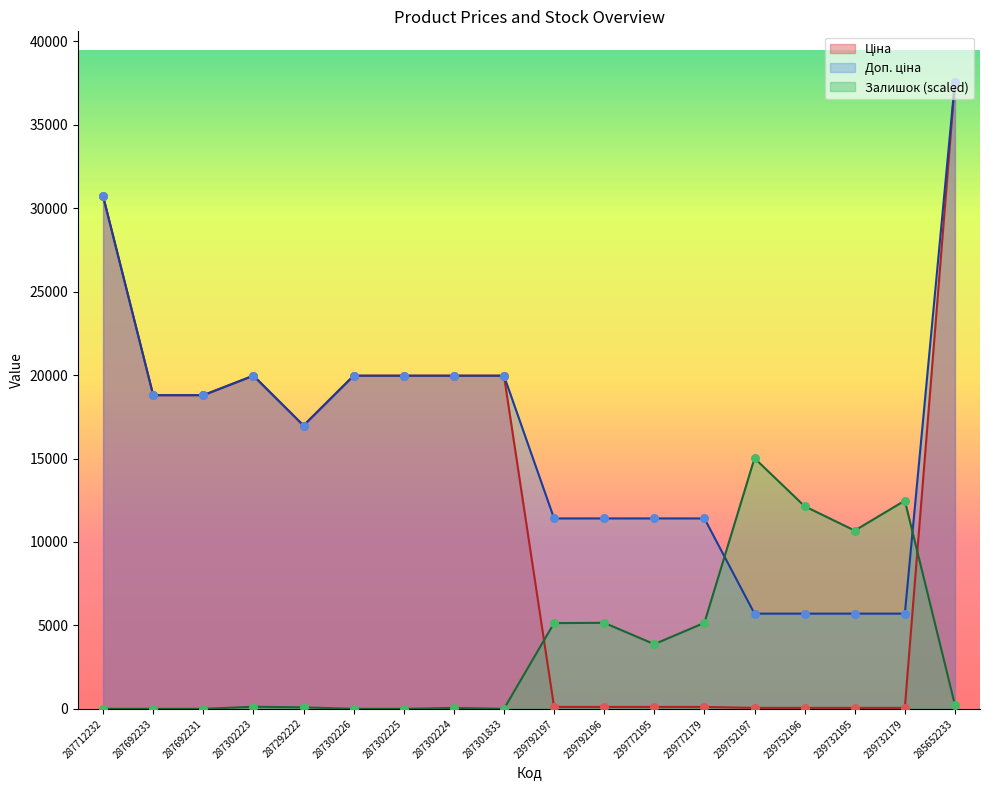

At how many categories does at least one series exceed 37235?

1